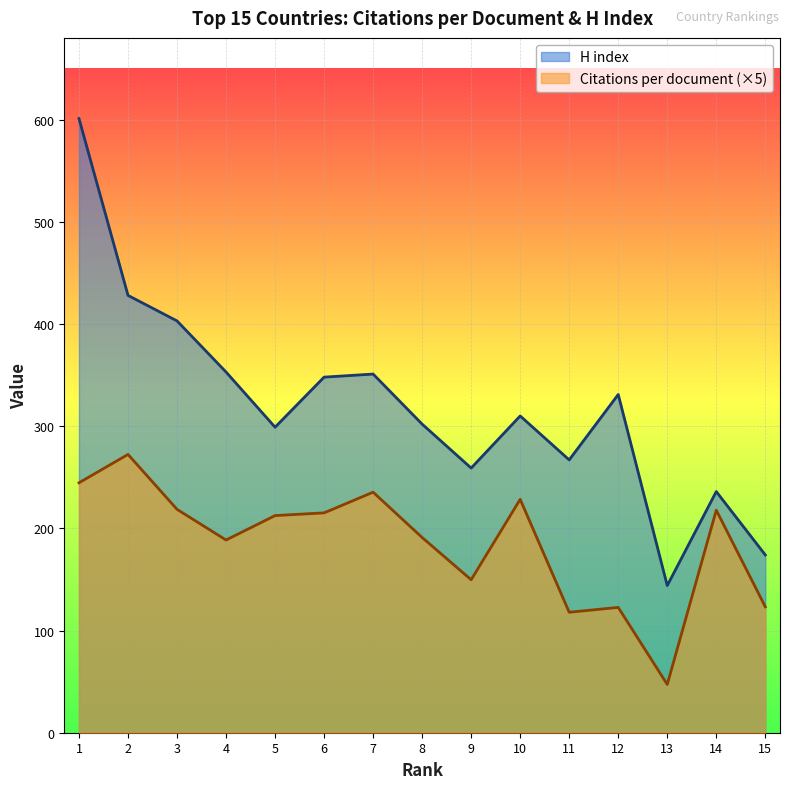

List the series in order of their overall mean, lowest first.

Citations per document (×5), H index